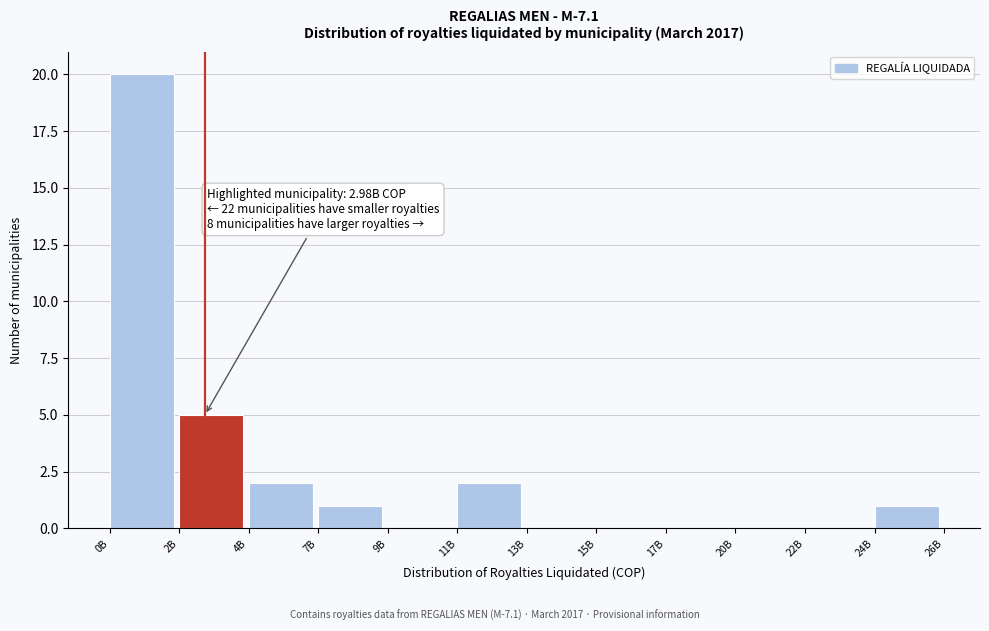

Reading left to right, what are all the values shown in this chart?

0B=20	2B=5	4B=2	7B=1	9B=0	11B=2	13B=0	15B=0	17B=0	20B=0	22B=0	24B=1